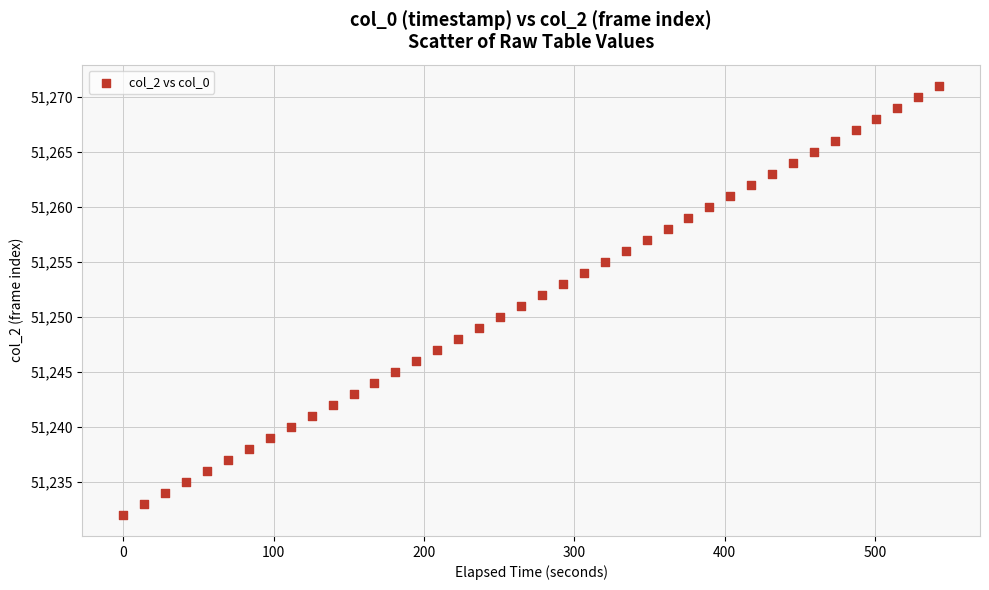

What is the range of Y values (max minus min)?

39